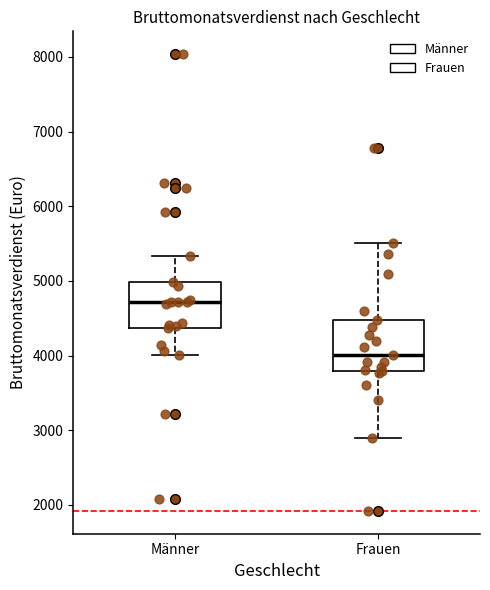

Reading left to right, read every box against the y-axis: the position of its median line, the range the box covers, and the ends of its whiskers. The values are not printed on the chart, so give them approximately, as read against the axis.

Männer: median 4700, box 4400 to 5000, whiskers 4000 to 5300
Frauen: median 4000, box 3800 to 4500, whiskers 2900 to 5500